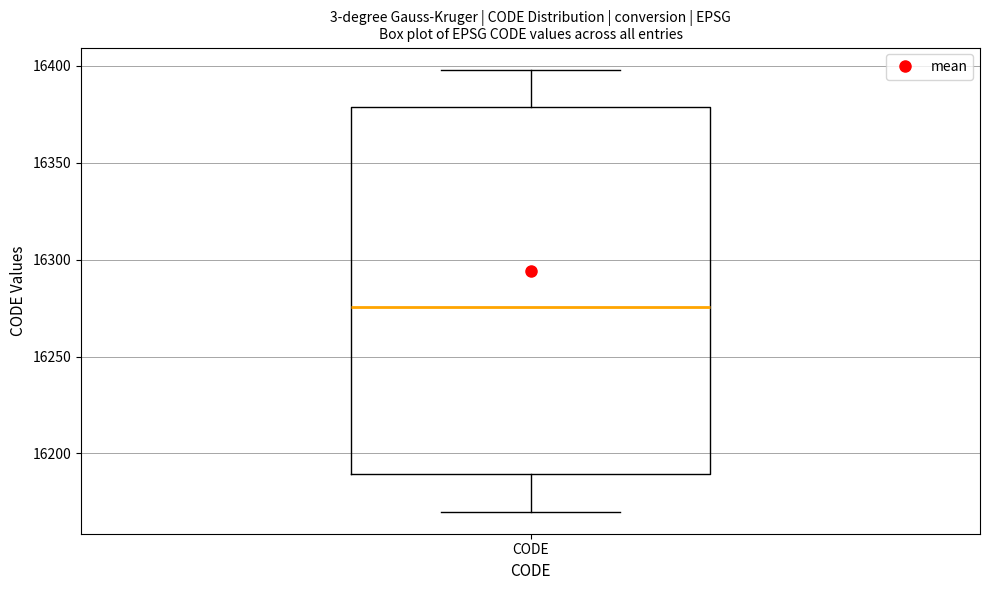

Transcribe this box plot: give where the median line is, the range the box spans, and where the two whiskers end, as read against the y-axis. The values are not printed on the chart, so give them approximately, as read against the axis.

median 16275, box 16190 to 16380, whiskers 16170 to 16400